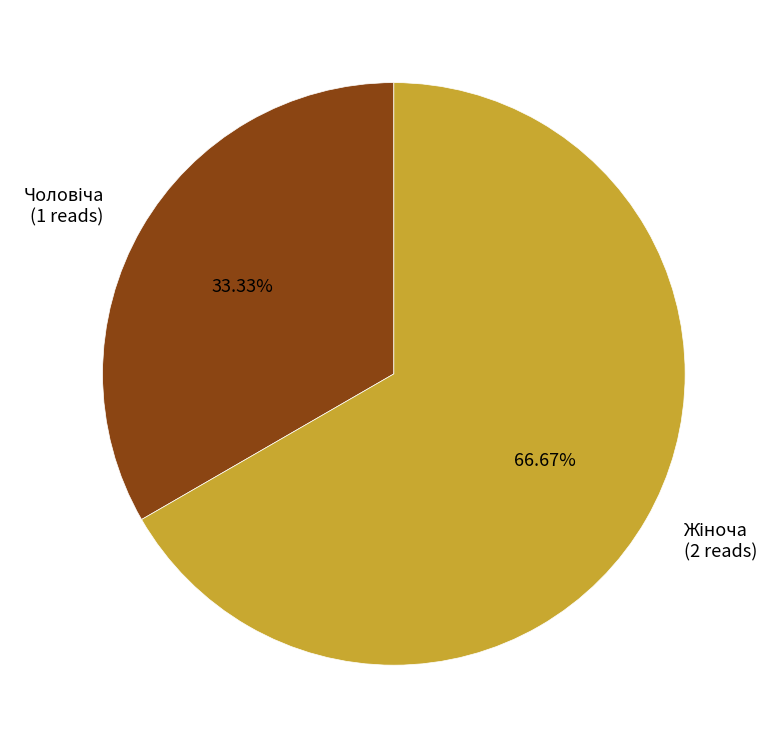

Is there any slice that represents more than half of the pie?

Yes